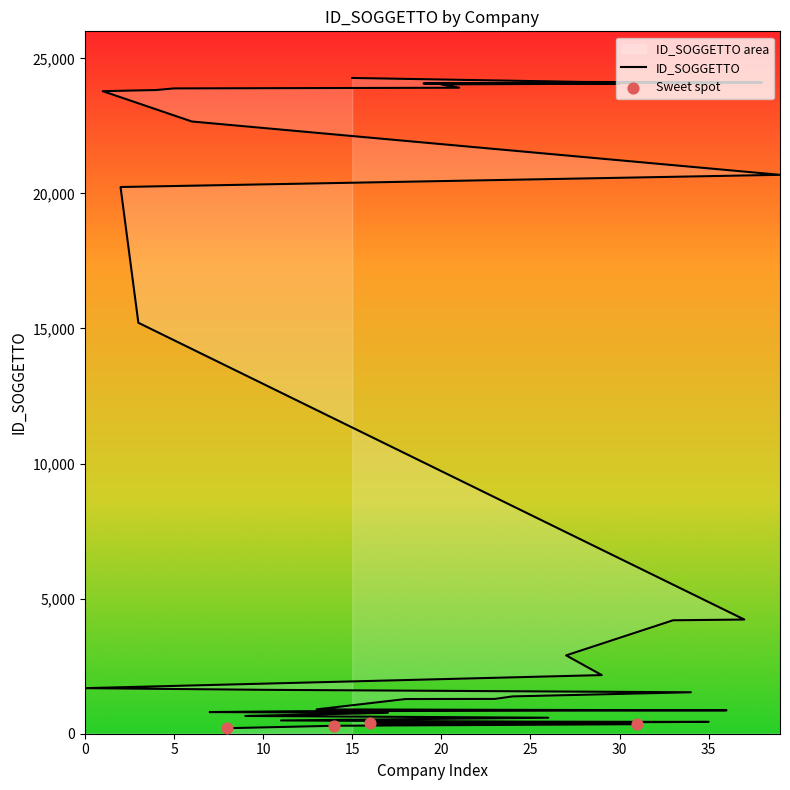

What is the change in value from A.S.P.M. to ALEA LAZIO?

+1999